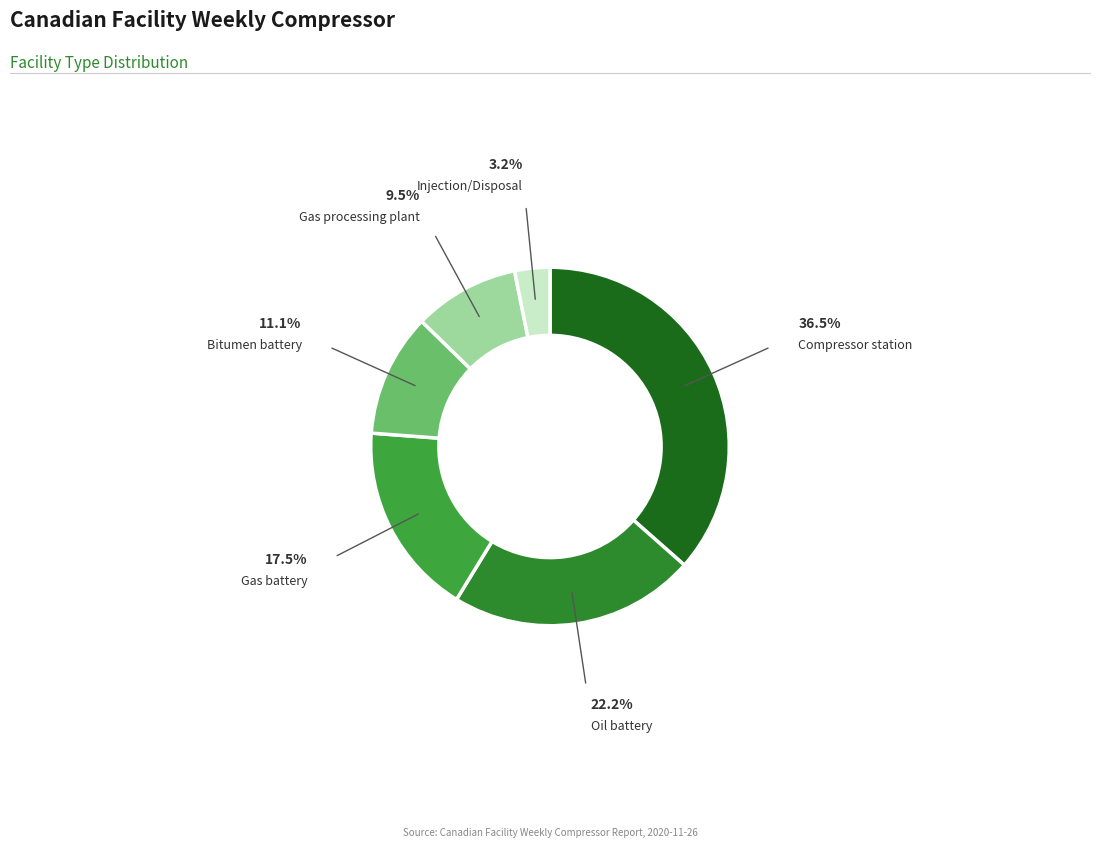

Is there any slice that represents more than half of the pie?

No